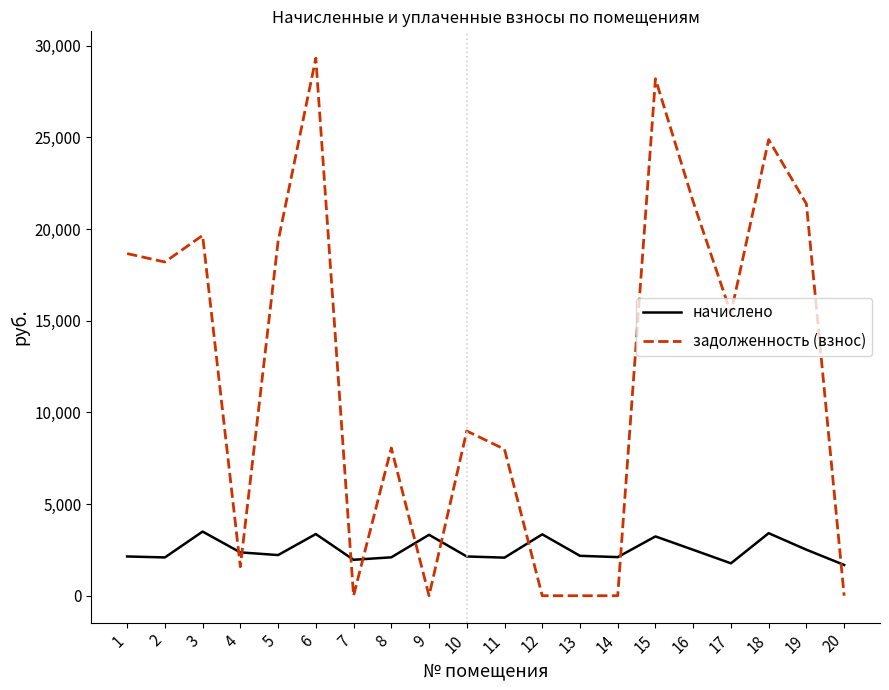

Rank the series by their average value, from lowest to highest.

начислено, задолженность (взнос)